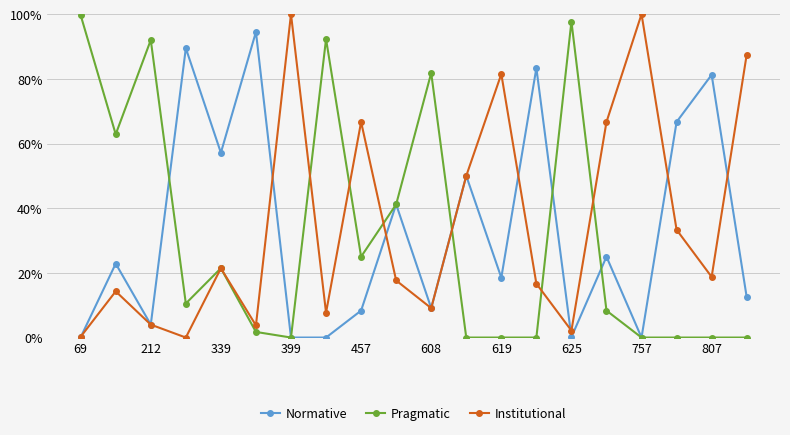

What is the highest value of the Pragmatic series?

99.7